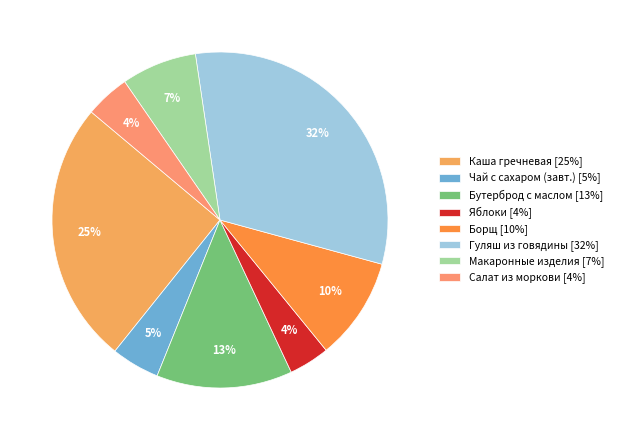

How many slices are in this pie chart?

8